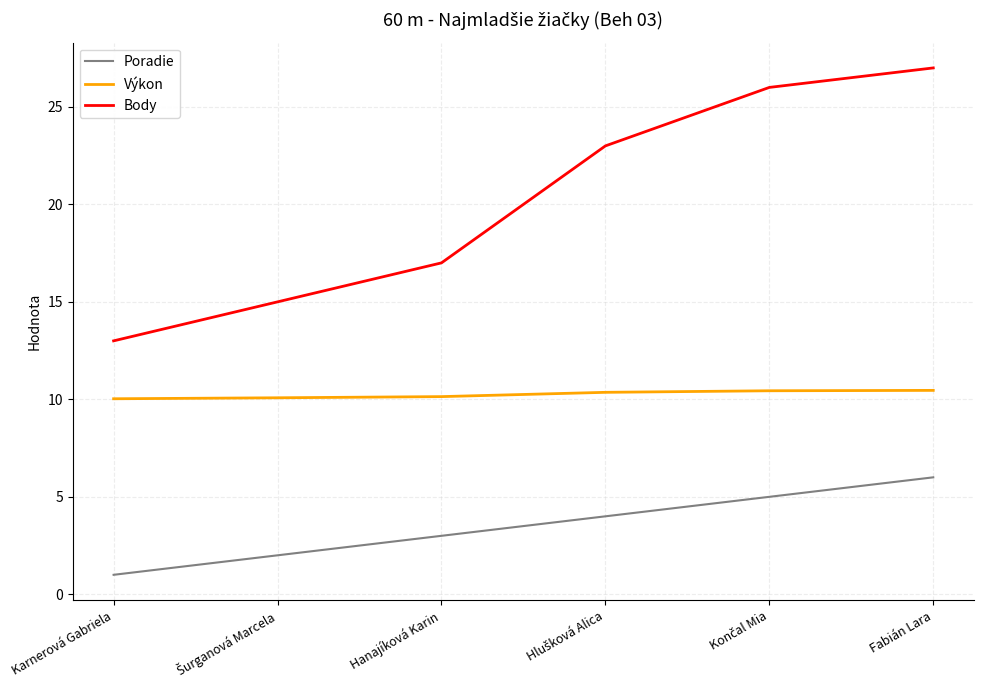

Which category has the highest value across all series?

Fabián Lara